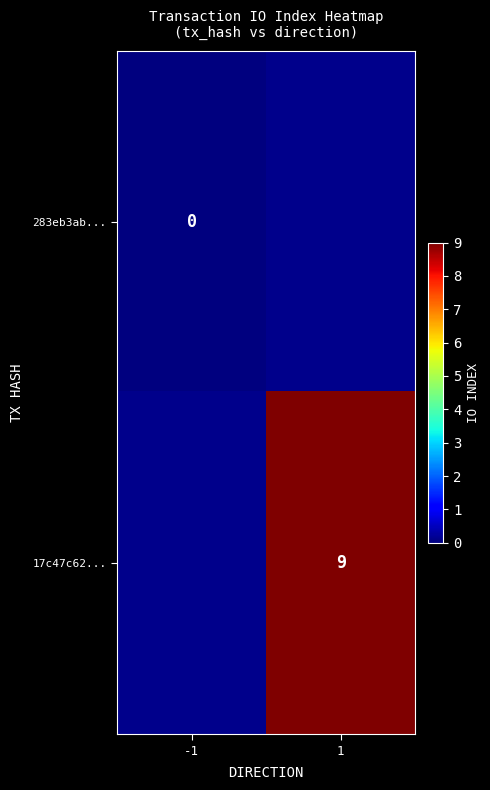

Is the value of 17c47c62... at 1 greater than the value of 283eb3ab... at -1?

Yes